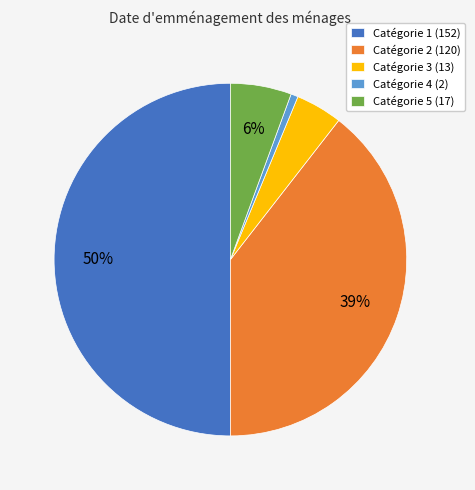

Is Catégorie 5 (17) the majority of the pie?

No